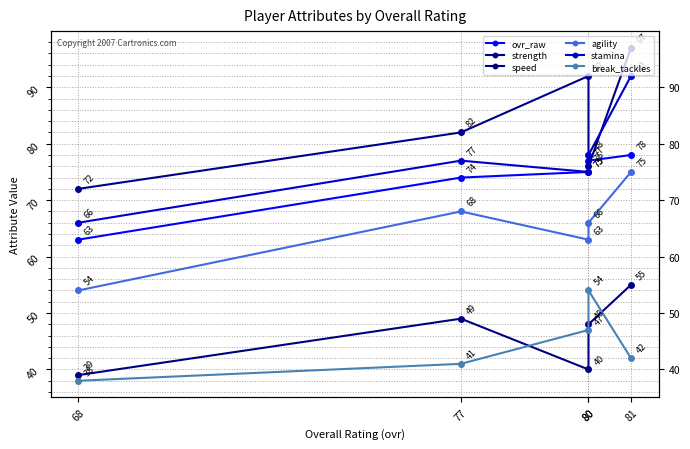

What value does the strength series have at 77, to the nearest 10?

80